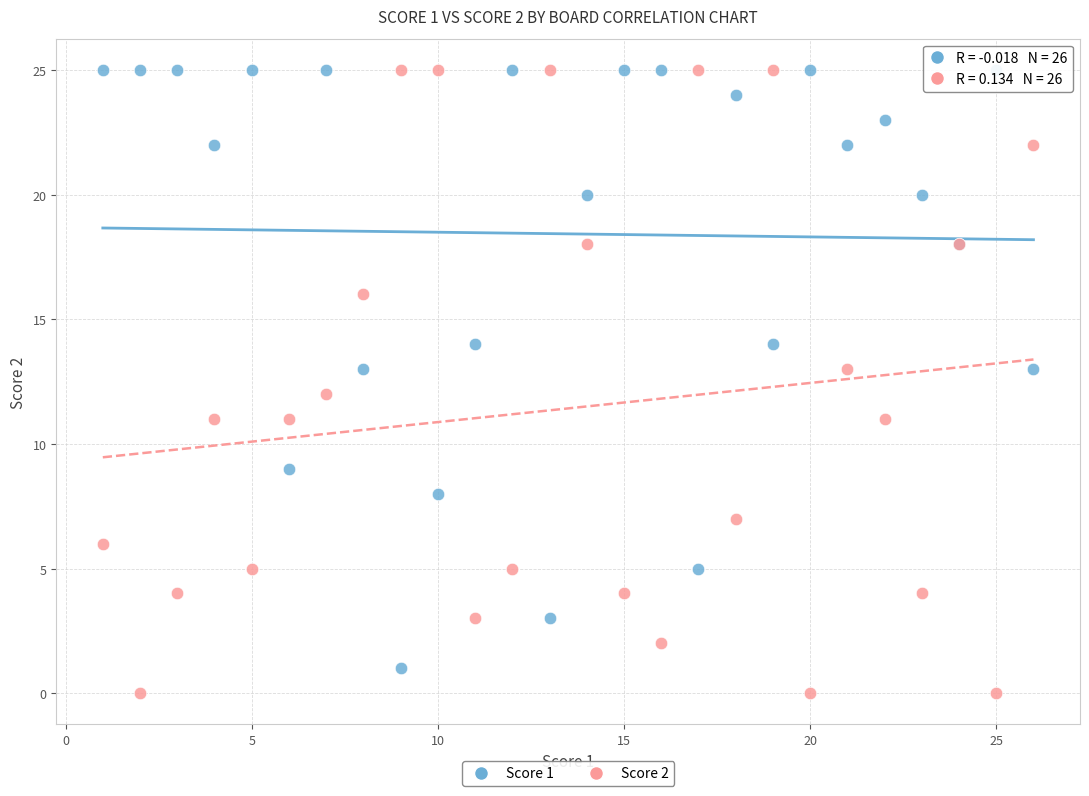

Which series reaches the minimum Y coordinate?

Score 2